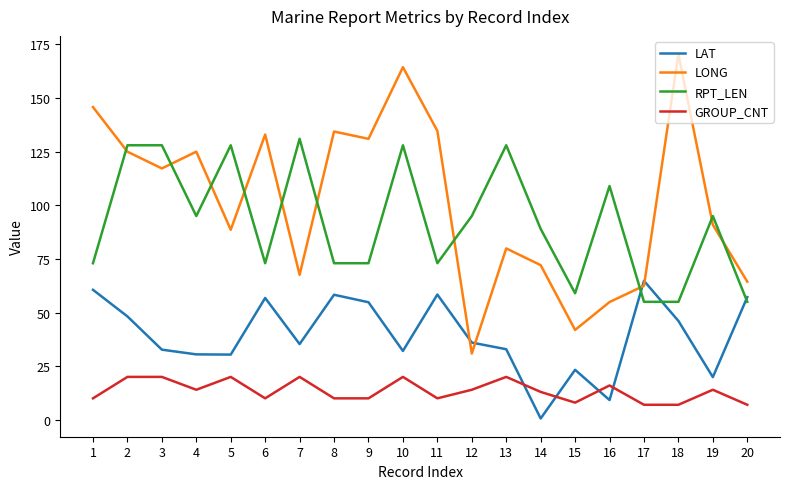

How many distinct data groups are displayed?

4